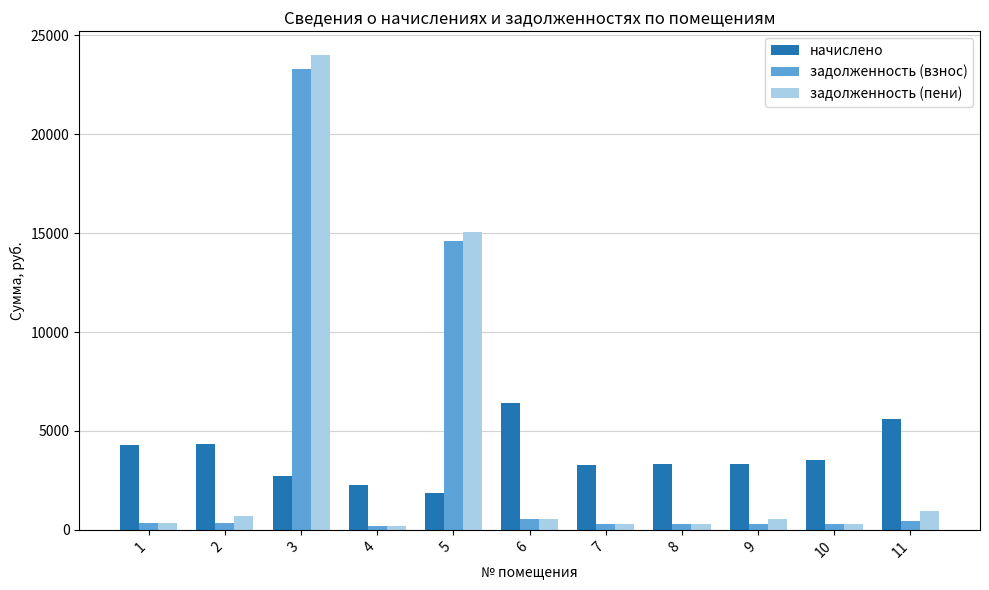

How many data points does each series have?

11